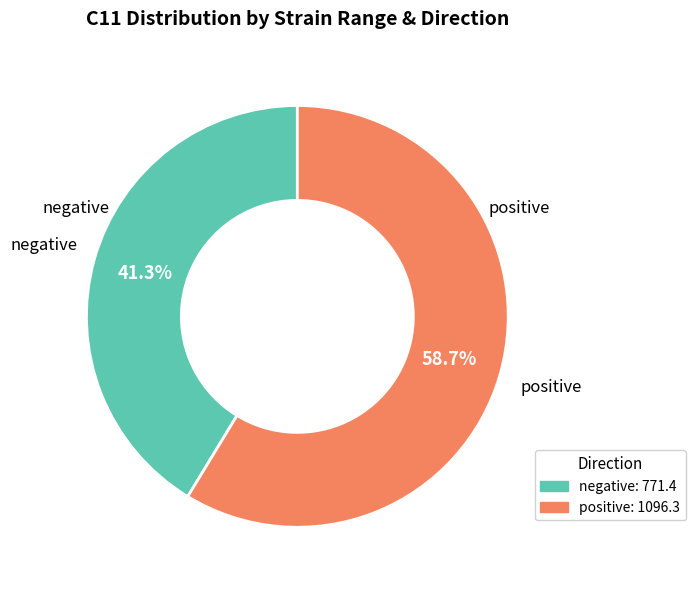

Is there a majority slice in this chart?

Yes